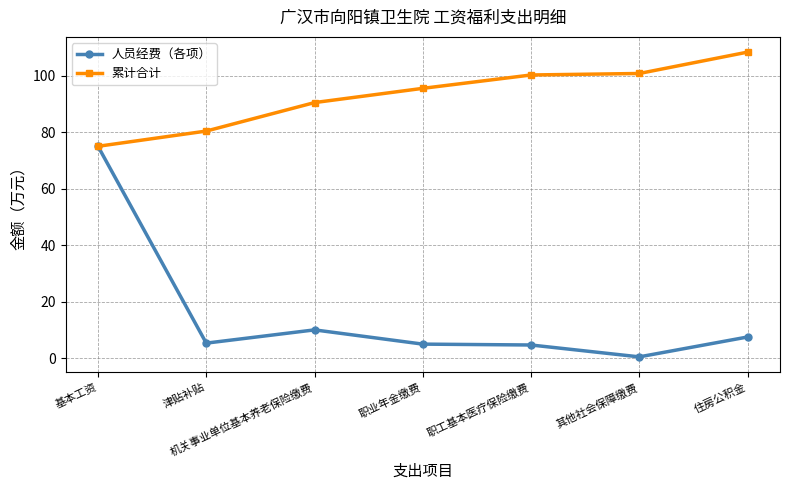

What is the difference between the maximum and minimum values in the 人员经费（各项） series?

74.5